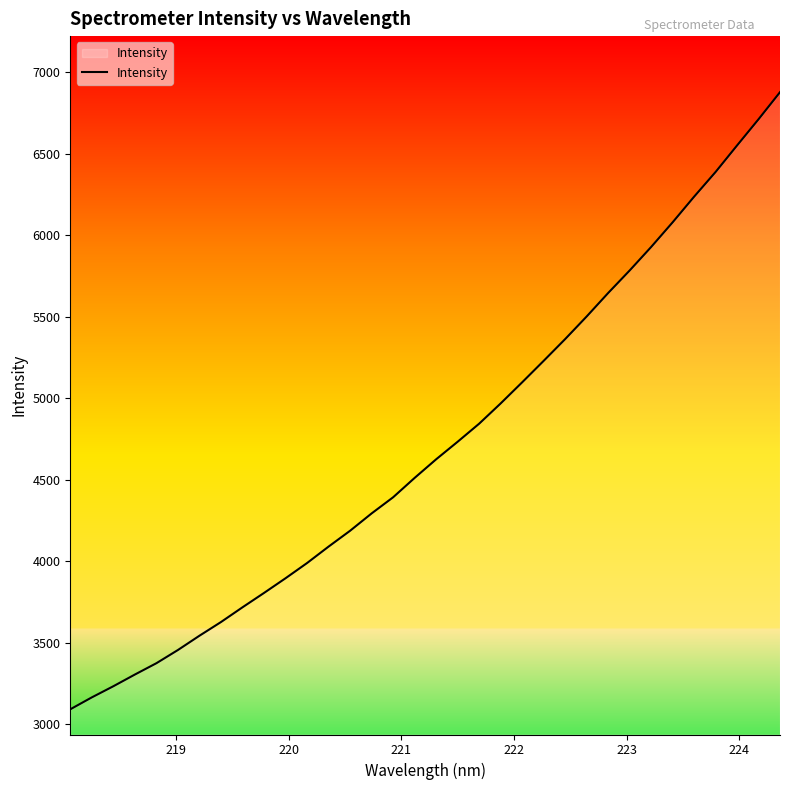

What is the smallest value displayed?

3091.9